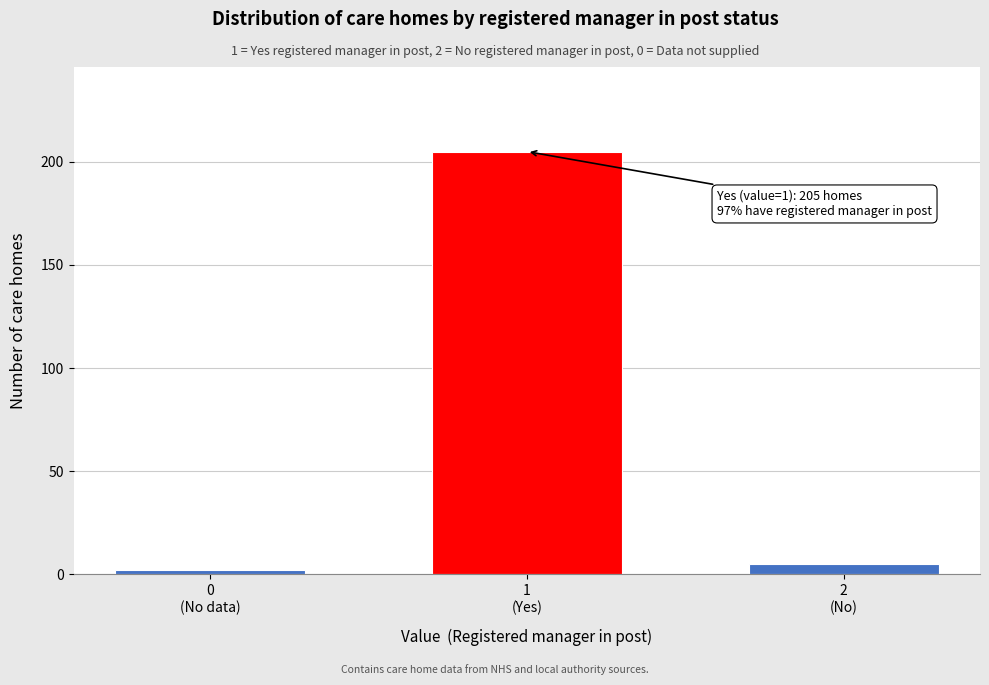

Reading right to left, transcribe all the data shown in this chart.

5	205	2